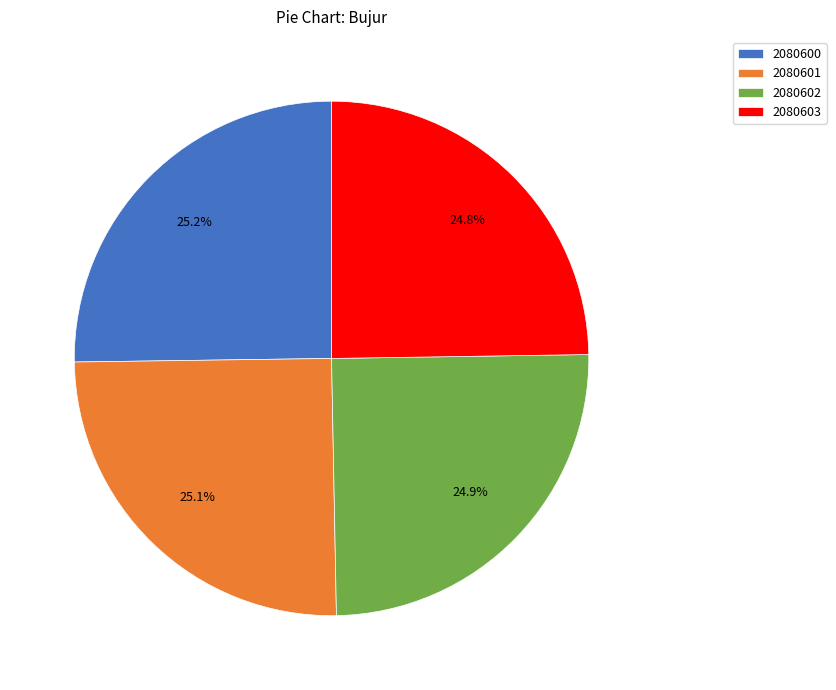

What is the ratio of the value at 2080601 to the value at 2080600?

1.0